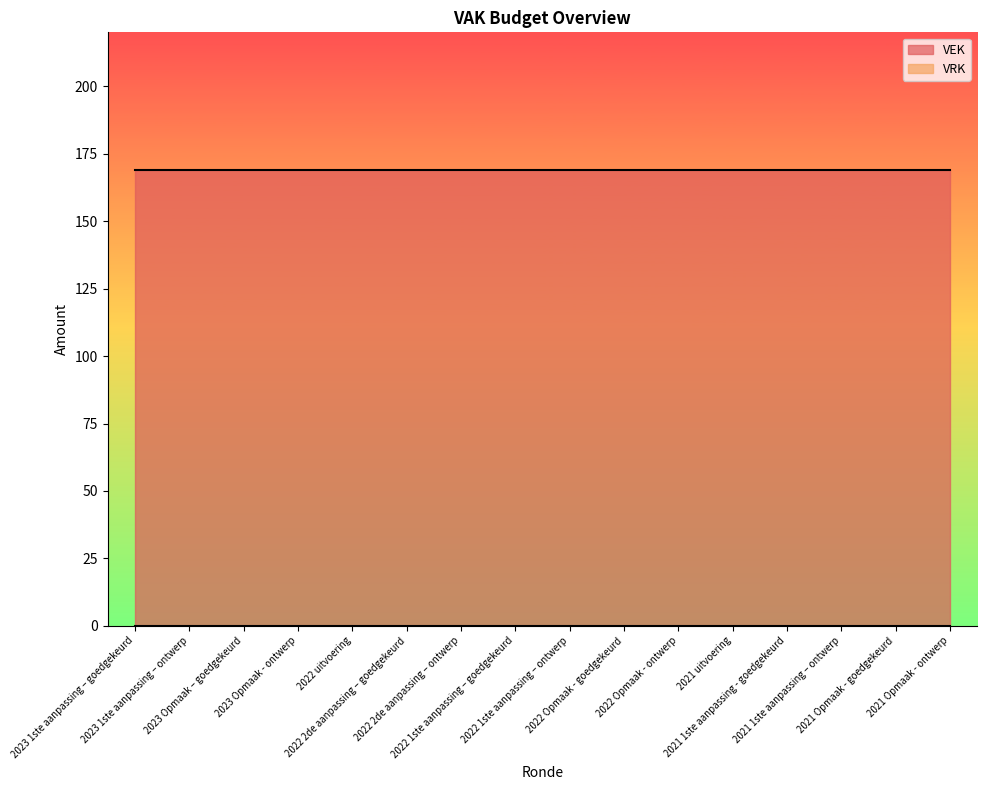

At how many categories does at least one series exceed 91?

16